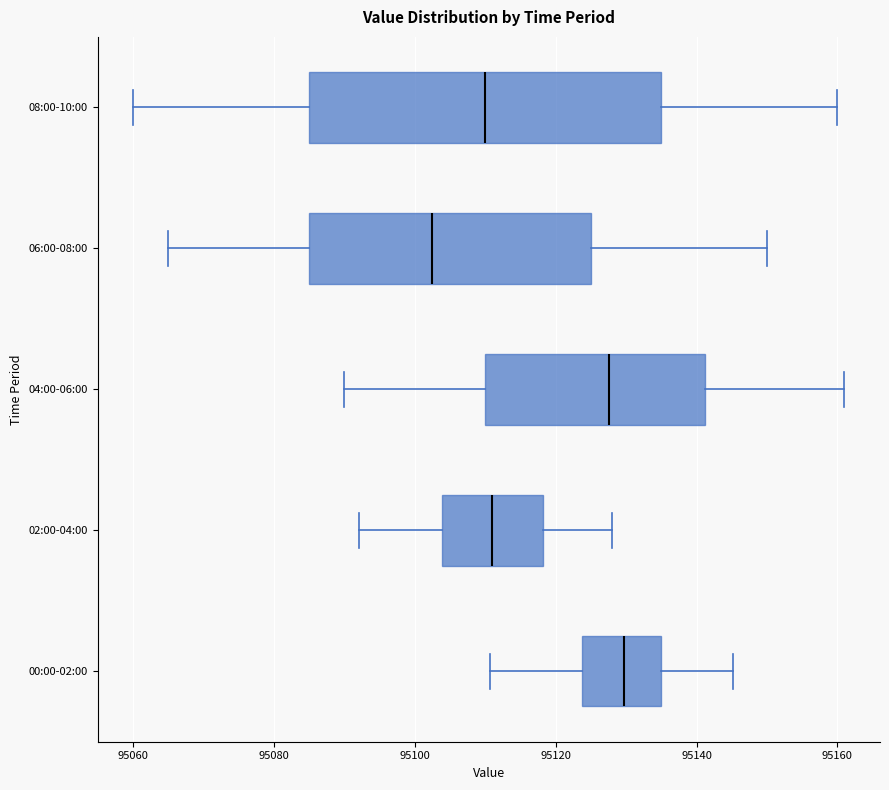

Reading bottom to top, transcribe this box plot: for each box, give where its median line is, the range the box spans, and where its two whiskers end, as read against the x-axis. The values are not printed on the chart, so give them approximately, as read against the axis.

00:00-02:00: median 95130, box 95124 to 95134, whiskers 95110 to 95146
02:00-04:00: median 95112, box 95104 to 95118, whiskers 95092 to 95128
04:00-06:00: median 95128, box 95110 to 95142, whiskers 95090 to 95162
06:00-08:00: median 95102, box 95086 to 95126, whiskers 95066 to 95150
08:00-10:00: median 95110, box 95086 to 95136, whiskers 95060 to 95160